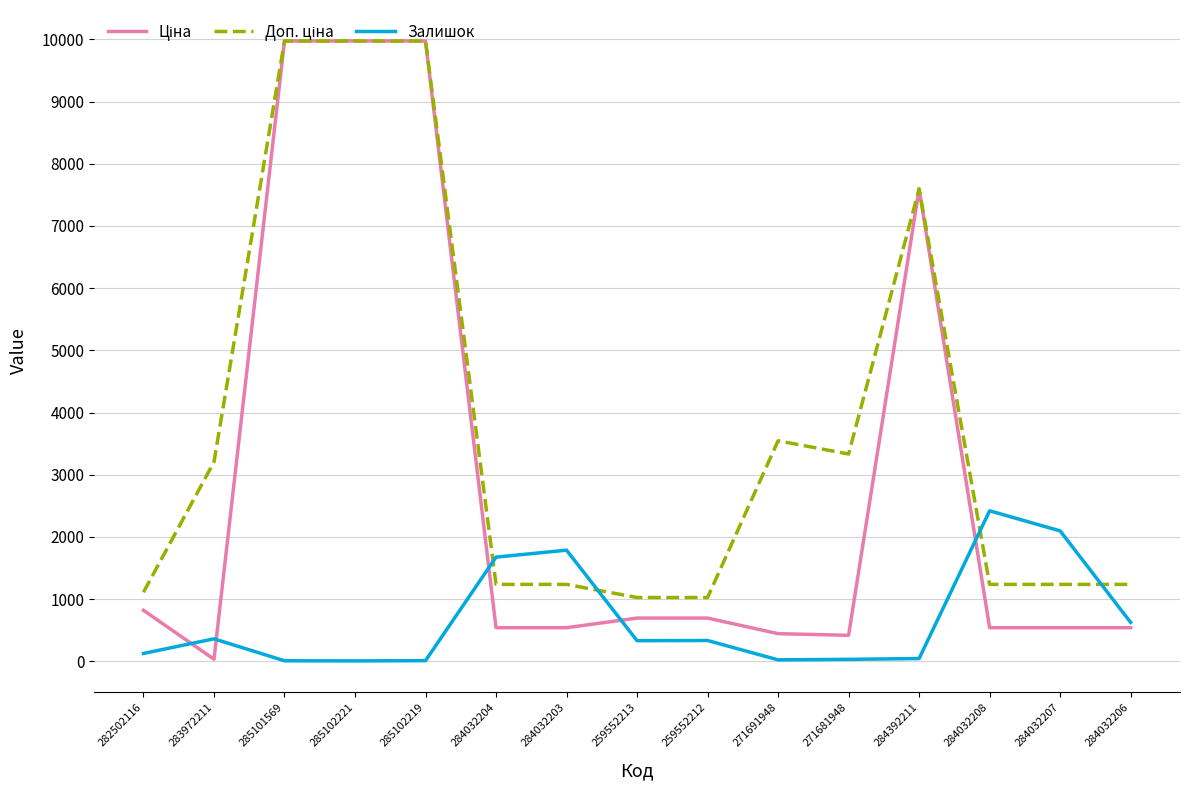

What is the maximum value shown in the chart?

9975.0